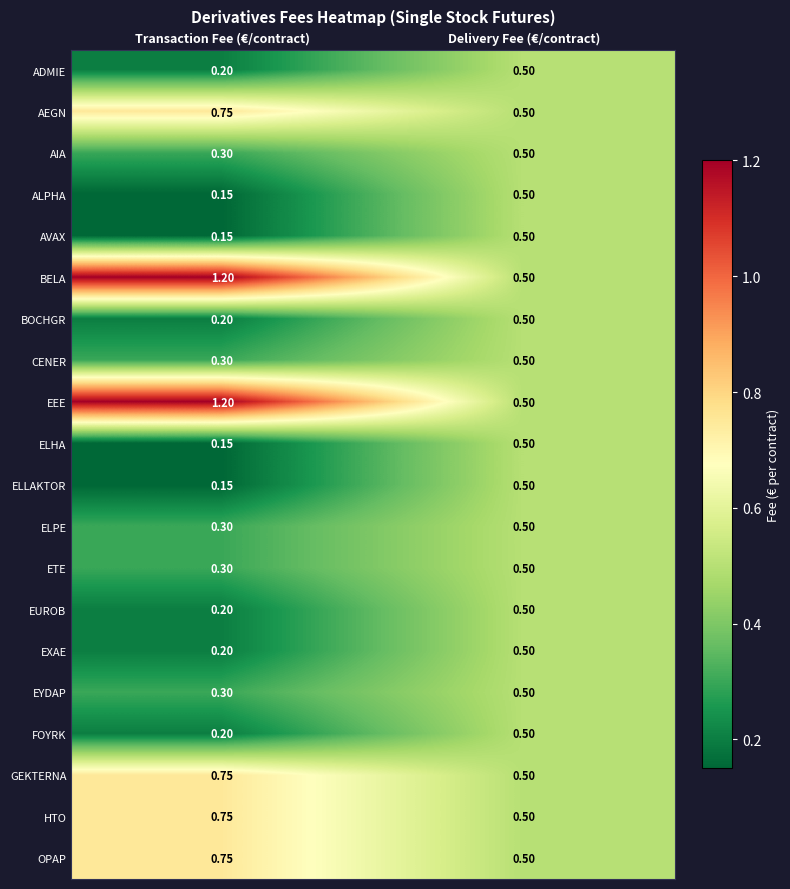

At which category does the chart reach its peak across all series?

Transaction Fee (€/contract)